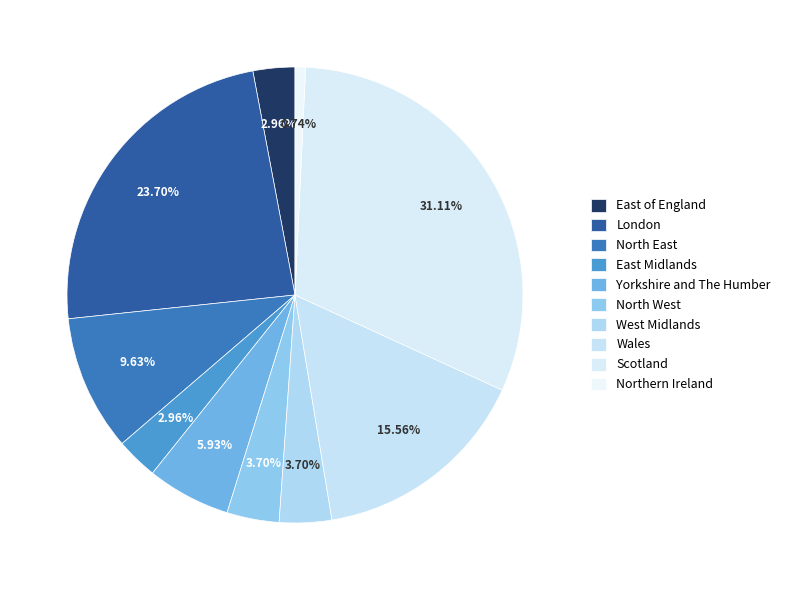

Count the number of slices in the pie.

10